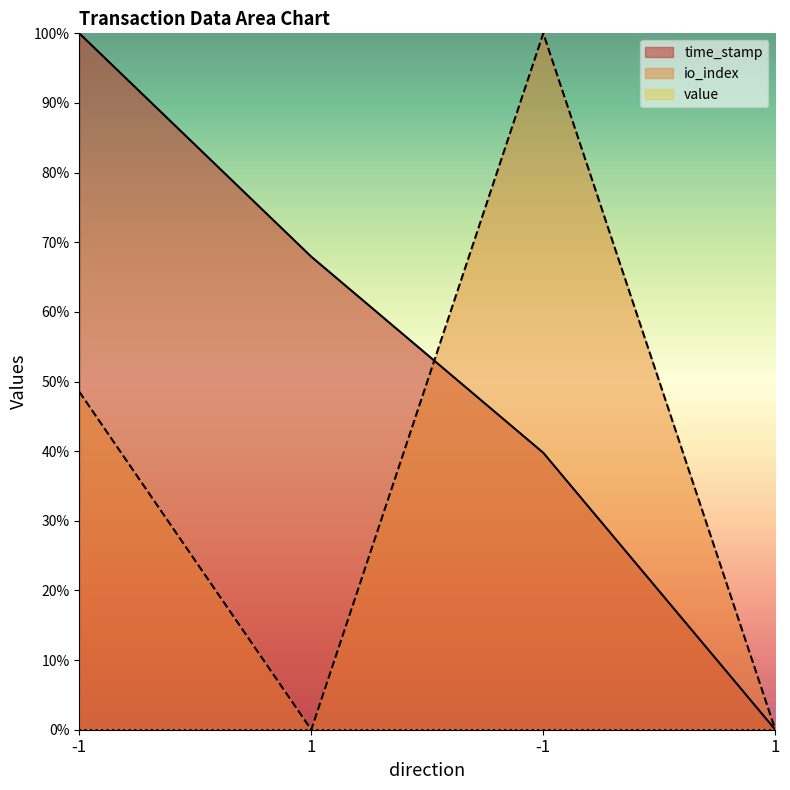

At which label does io_index first exceed 48?

-1